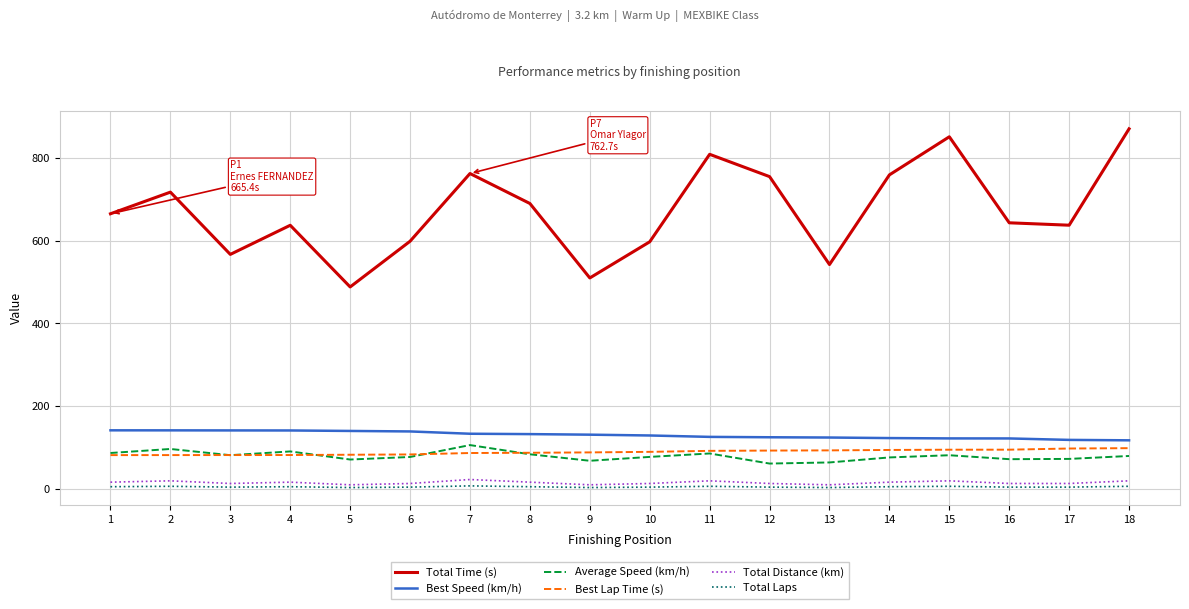

True or false: Total Distance (km) and Best Speed (km/h) intersect in this chart.

False